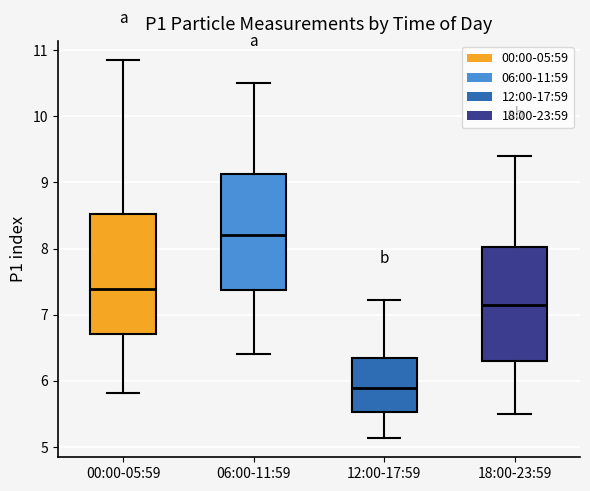

Which box has the highest median line?

06:00-11:59